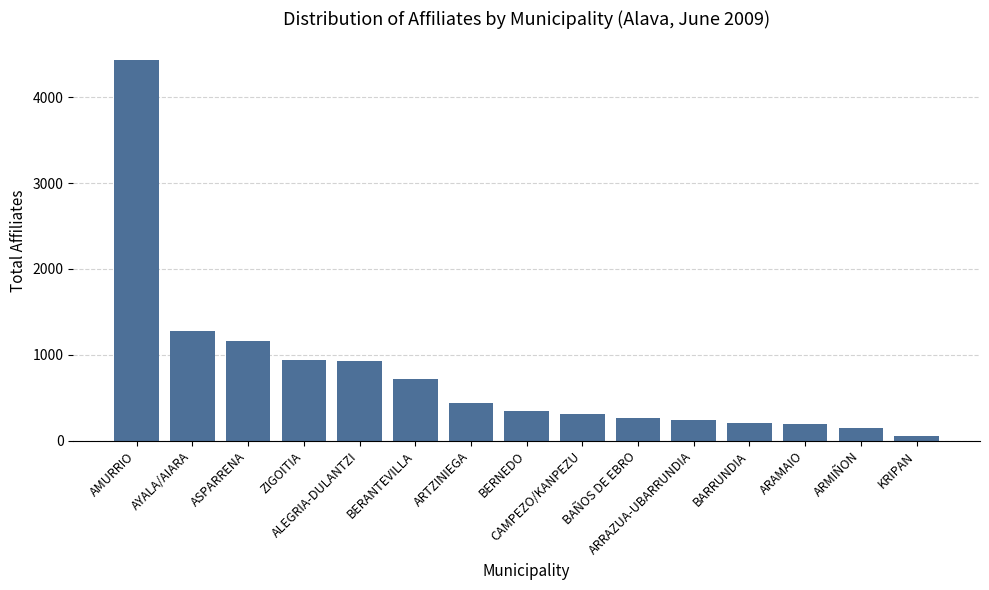

What is the difference between the maximum and minimum values?

4372